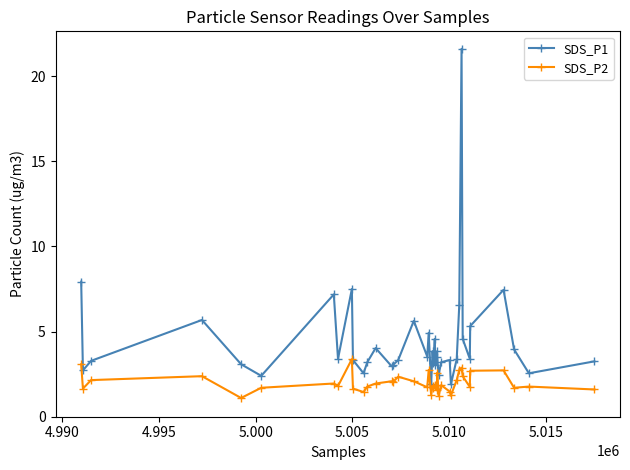

How many interior local valleys does the SDS_P1 series have?

13